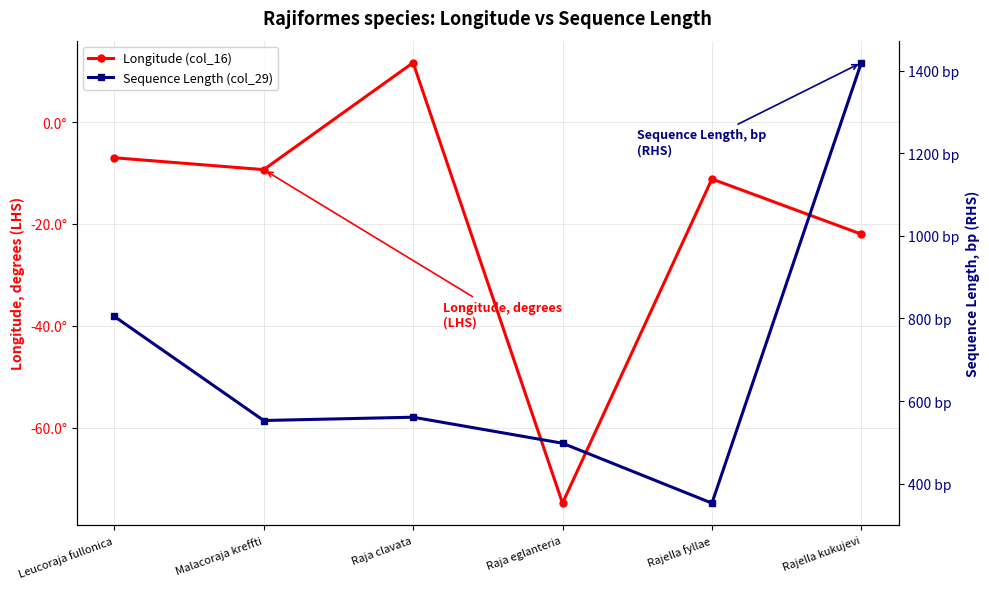

At how many categories does at least one series exceed 837?

1